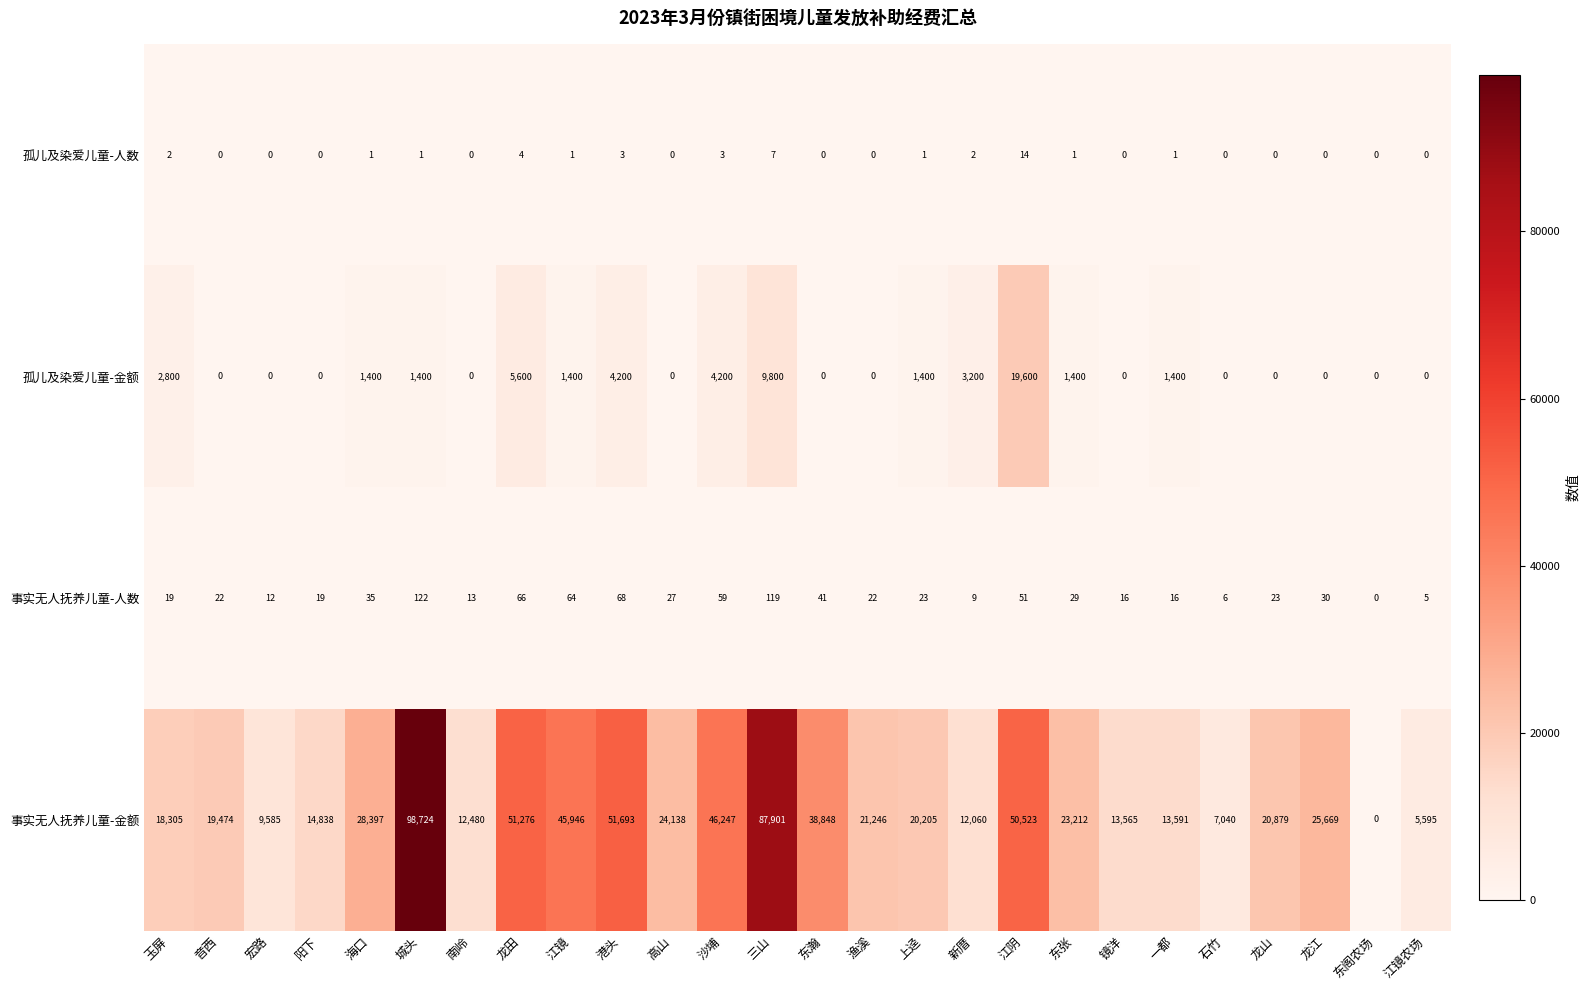

How many positive values does the 事实无人抚养儿童-人数 series have?

25